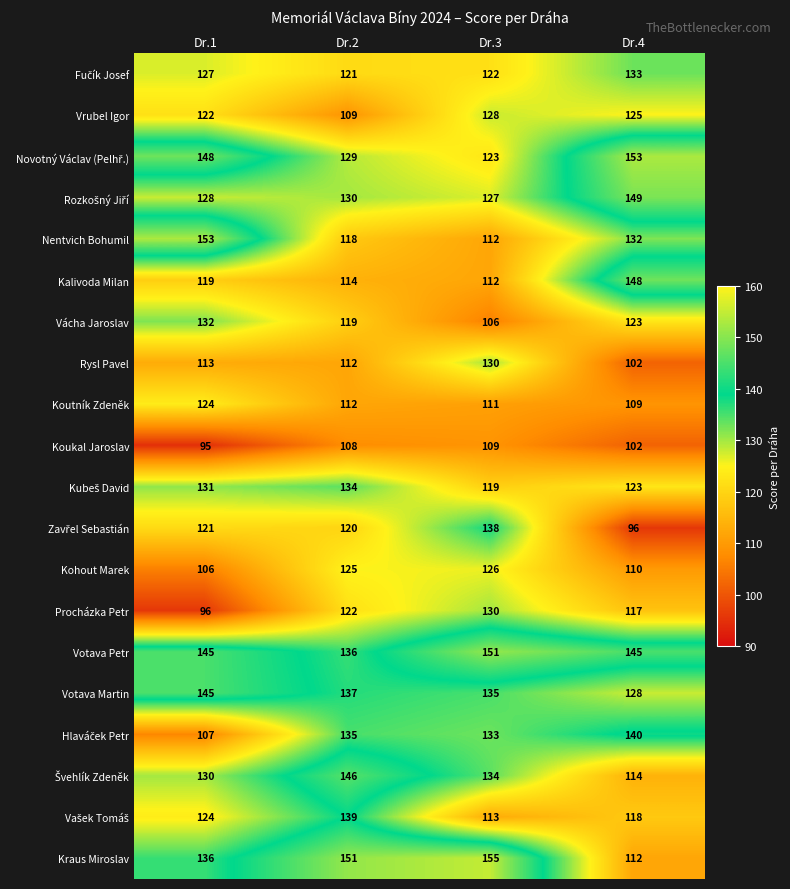

List the labels in order of Kohout Marek value, smallest first.

Dr.1, Dr.4, Dr.2, Dr.3